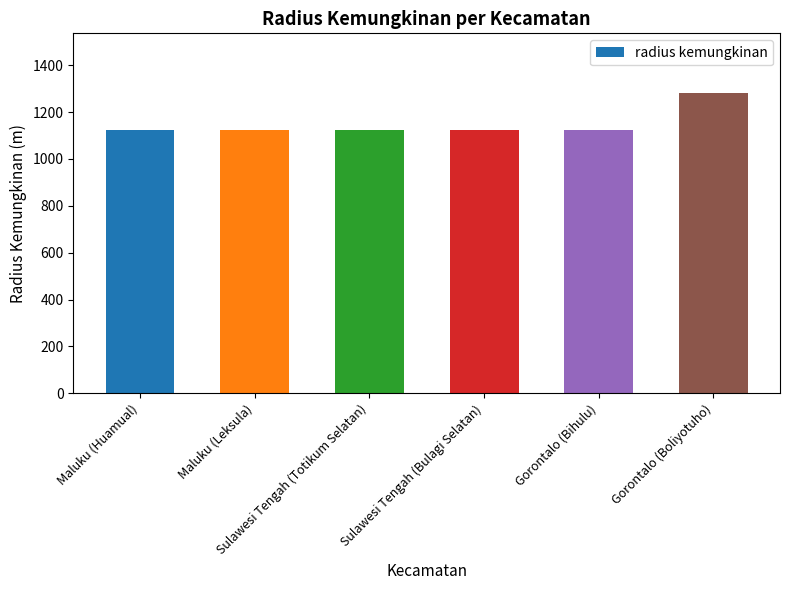

How many bars are there in total?

6